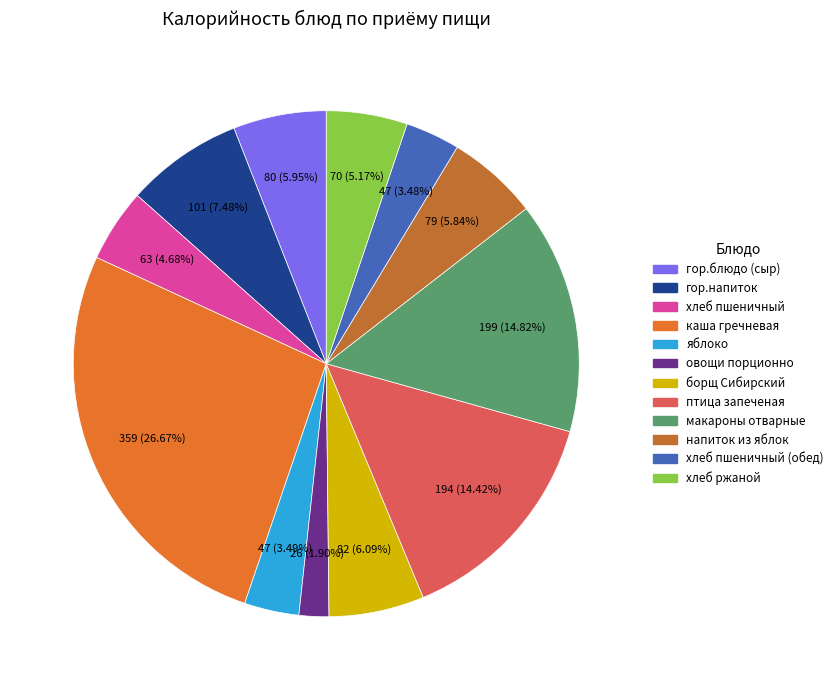

To the nearest percent, what is the average slice percentage?

8%